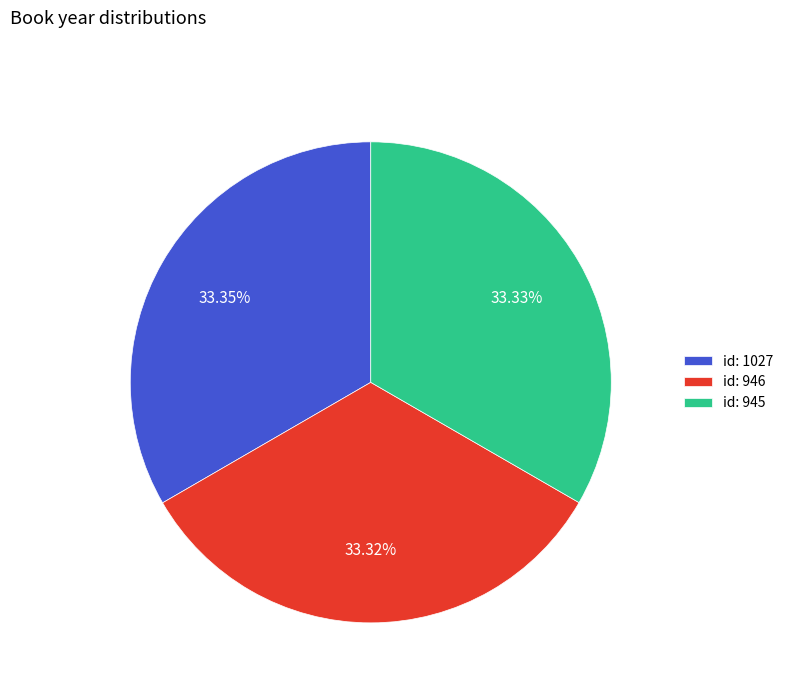

What is the ratio of the value at id: 946 to the value at id: 1027?

1.0